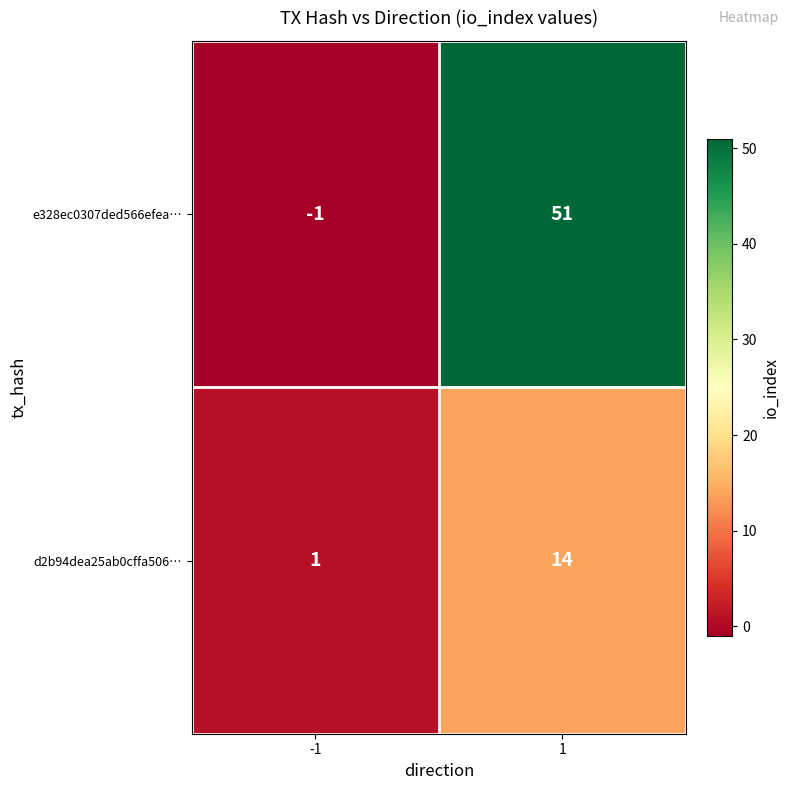

The value of e328ec0307ded566efea… at -1 is 0. True or false?

False